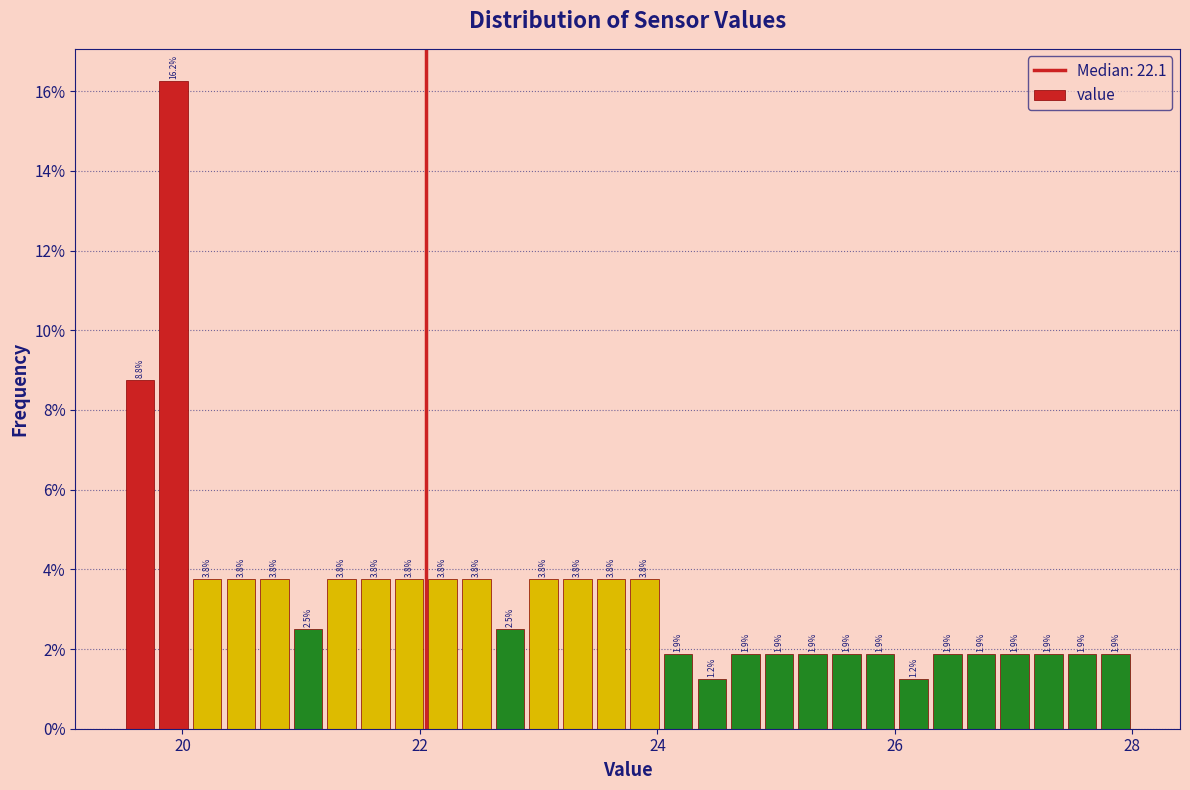

Around what value on the x-axis is the tallest bar? Give the approximate position of its centre, as read against the axis.

20.0